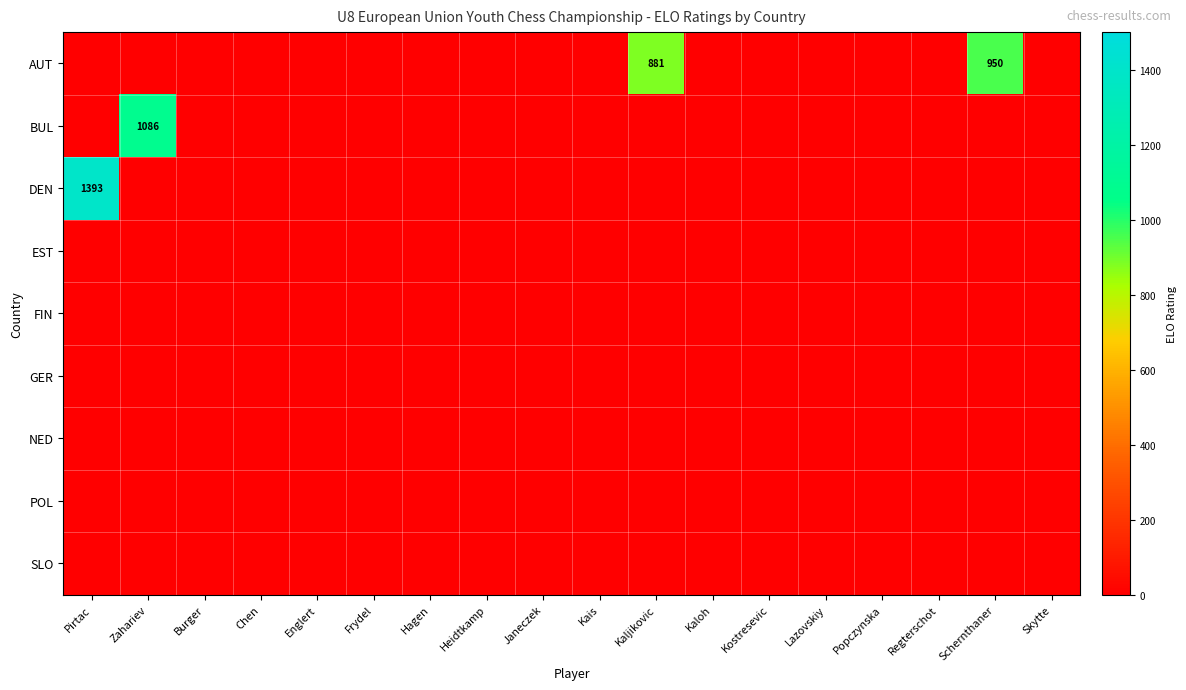

At which category is the sum across all series the highest?

Pirtac